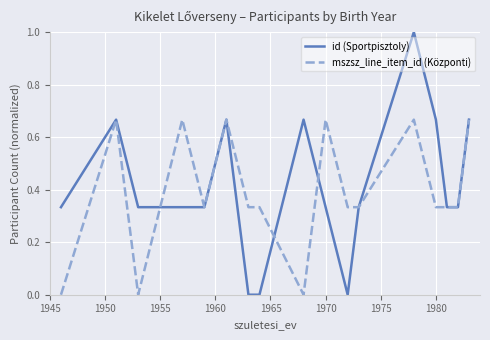

Which series has the largest range (max minus min)?

id (Sportpisztoly)